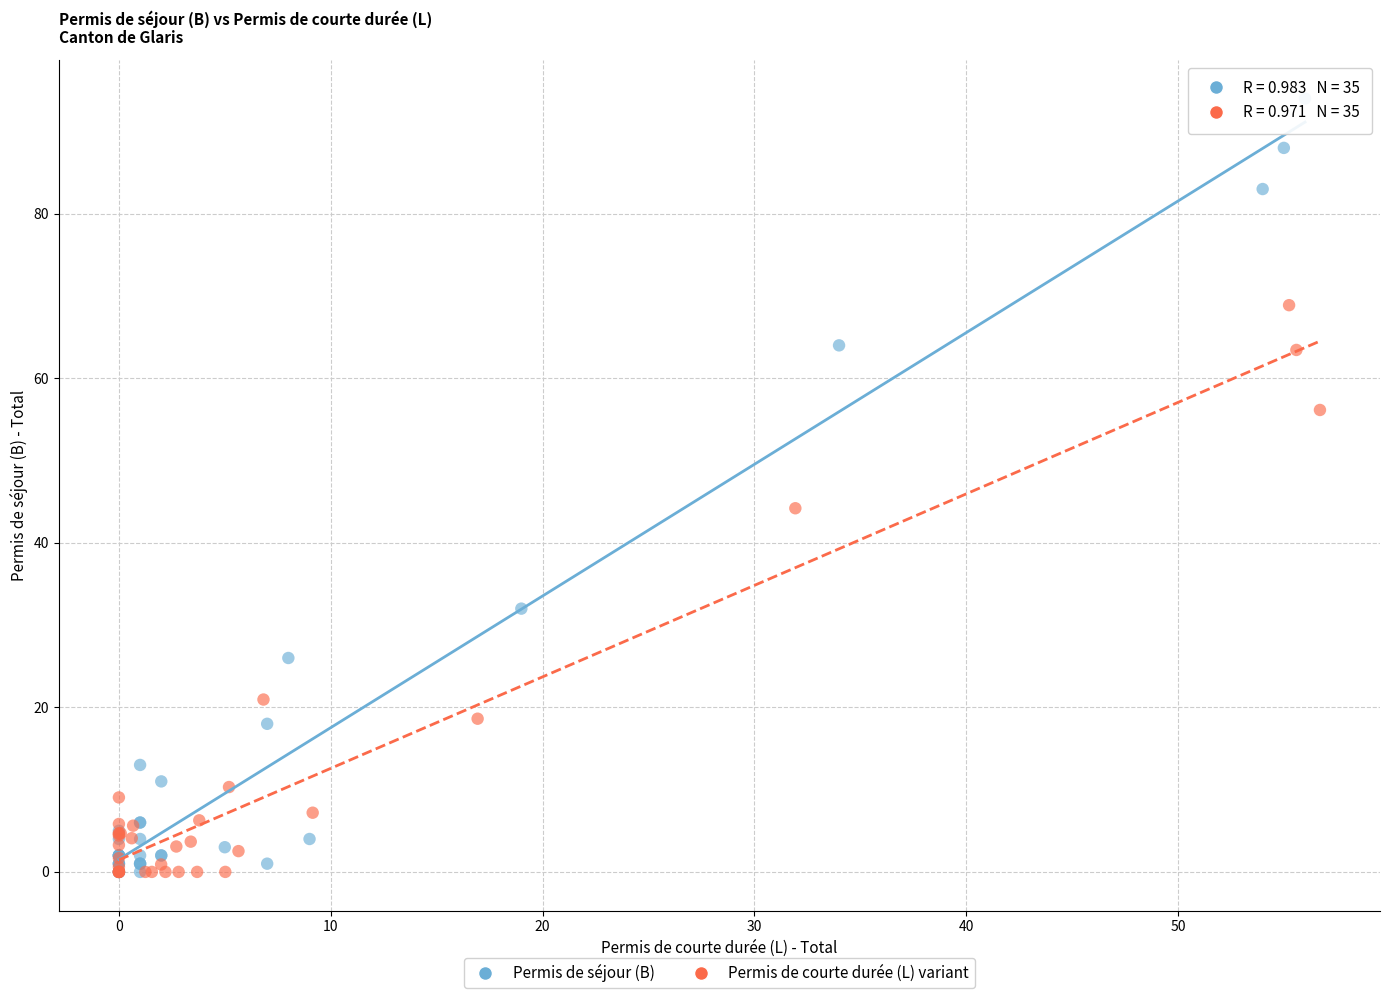

Which series contains the highest Y value?

Permis de séjour (B)